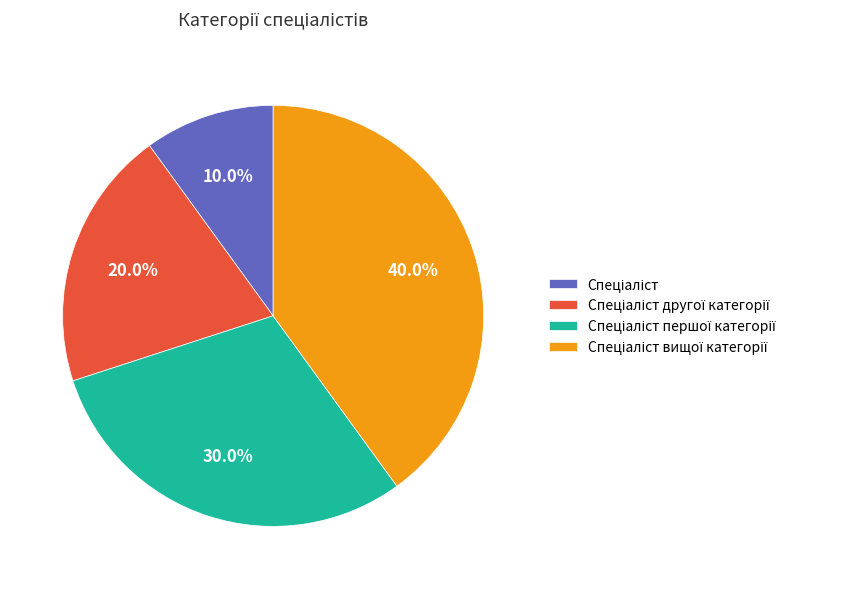

Is there any slice that represents more than half of the pie?

No